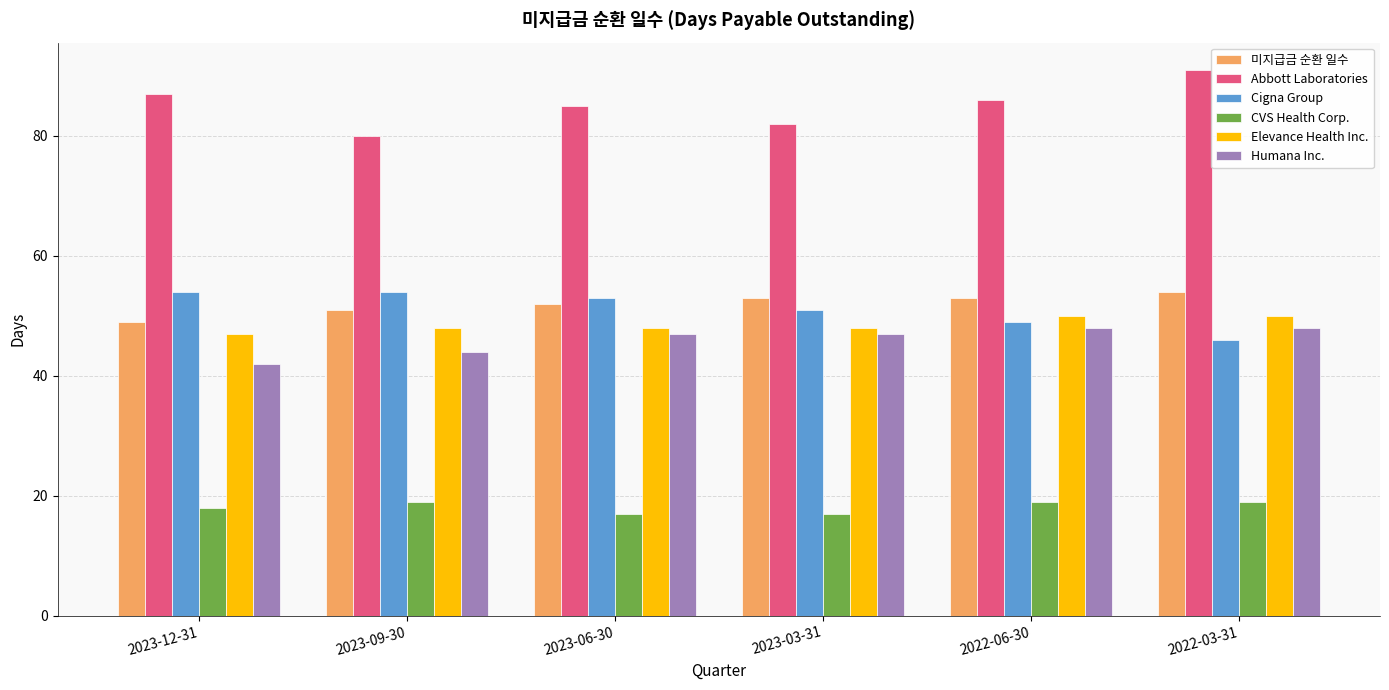

What is the spread (max minus min) of values at 2023-03-31?

65